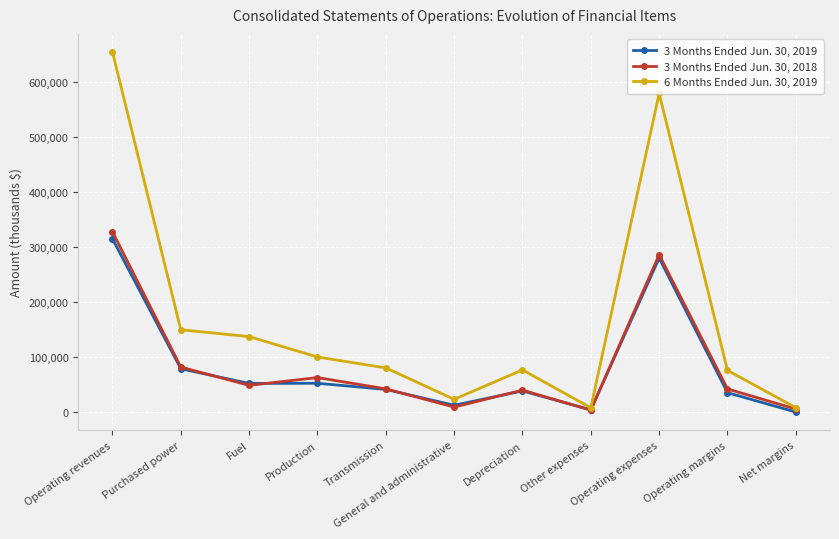

What is the maximum value shown in the chart?

654505